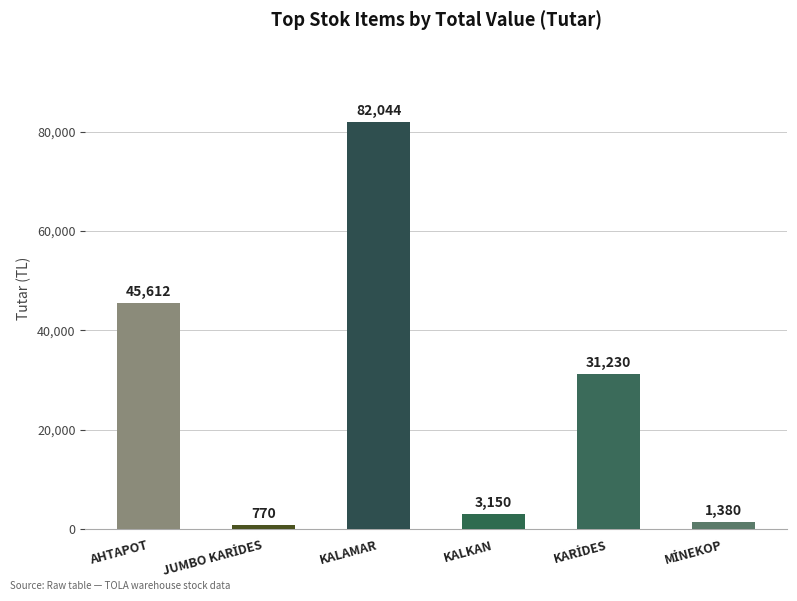

Between KALAMAR and KALKAN, which is larger?

KALAMAR